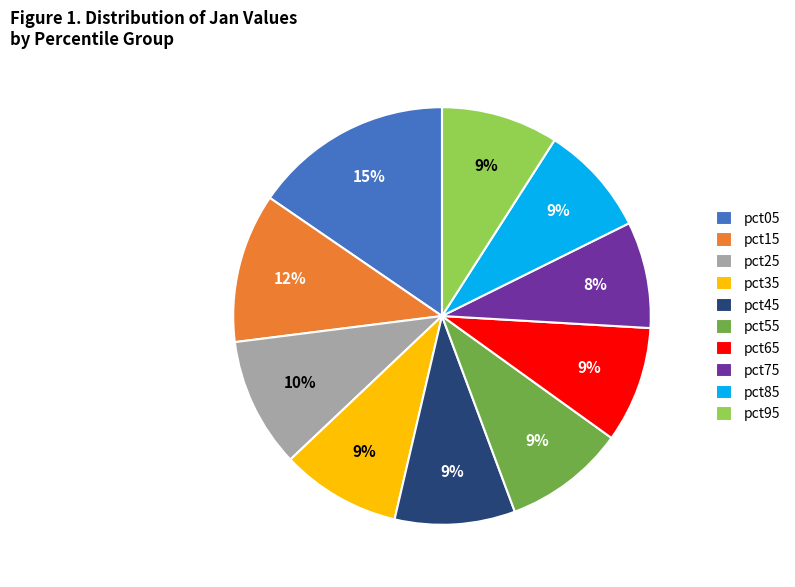

How many slices are in this pie chart?

10